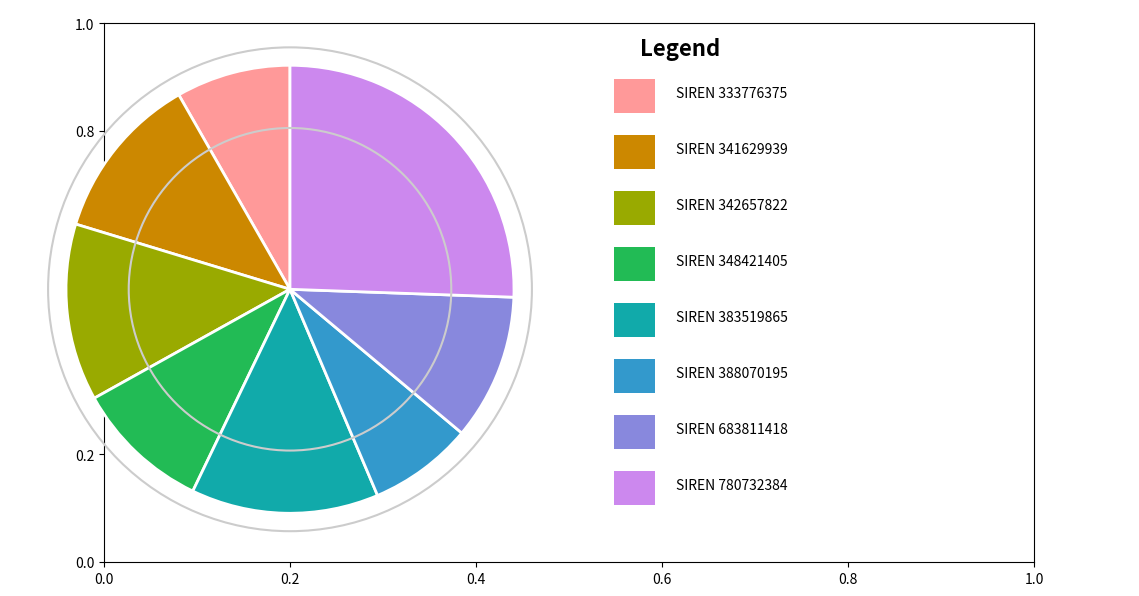

How many slices are in this pie chart?

8